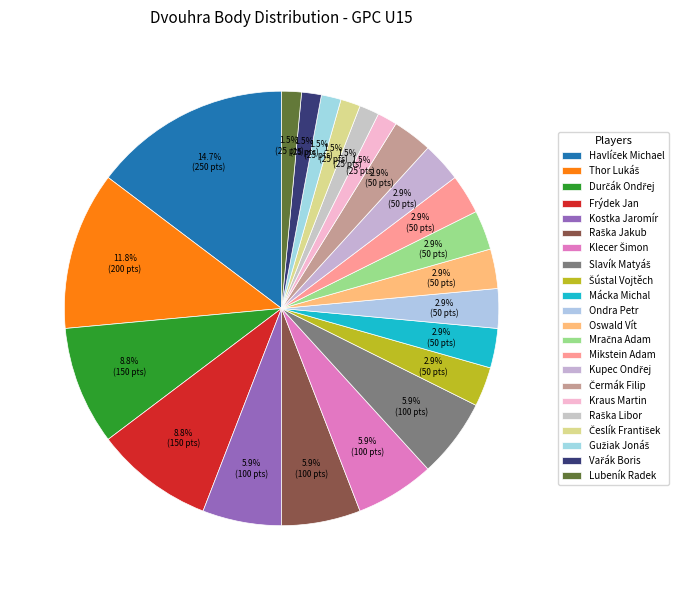

What portion of the pie excludes Havlíček Michael?

85.3%